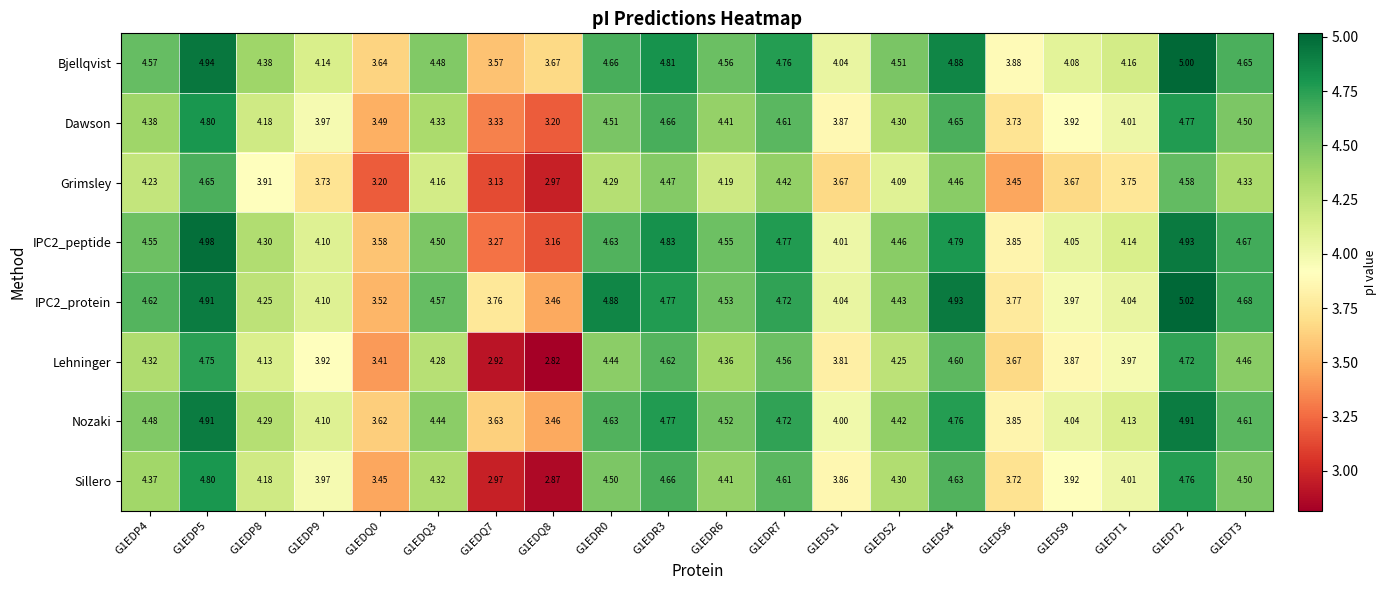

Which series has the largest total across all categories?

Bjellqvist